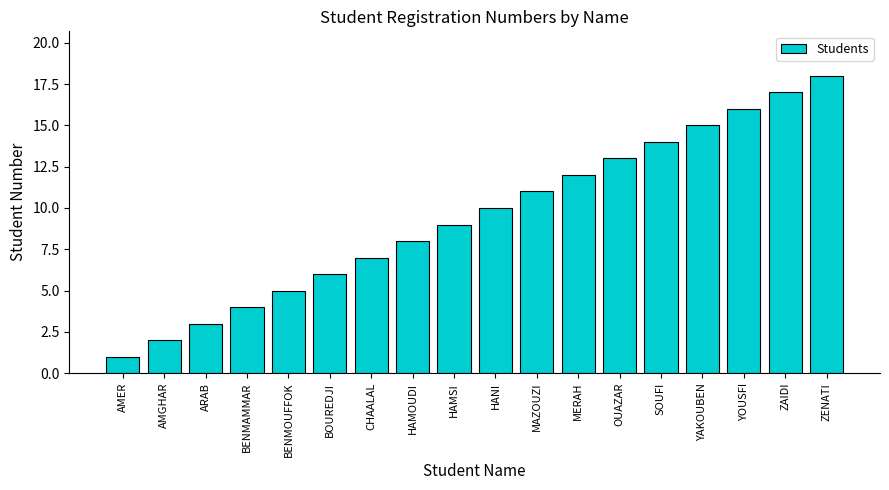

List the labels in order of value, smallest first.

AMER, AMGHAR, ARAB, BENMAMMAR, BENMOUFFOK, BOUREDJI, CHAALAL, HAMOUDI, HAMSI, HANI, MAZOUZI, MERAH, OUAZAR, SOUFI, YAKOUBEN, YOUSFI, ZAIDI, ZENATI